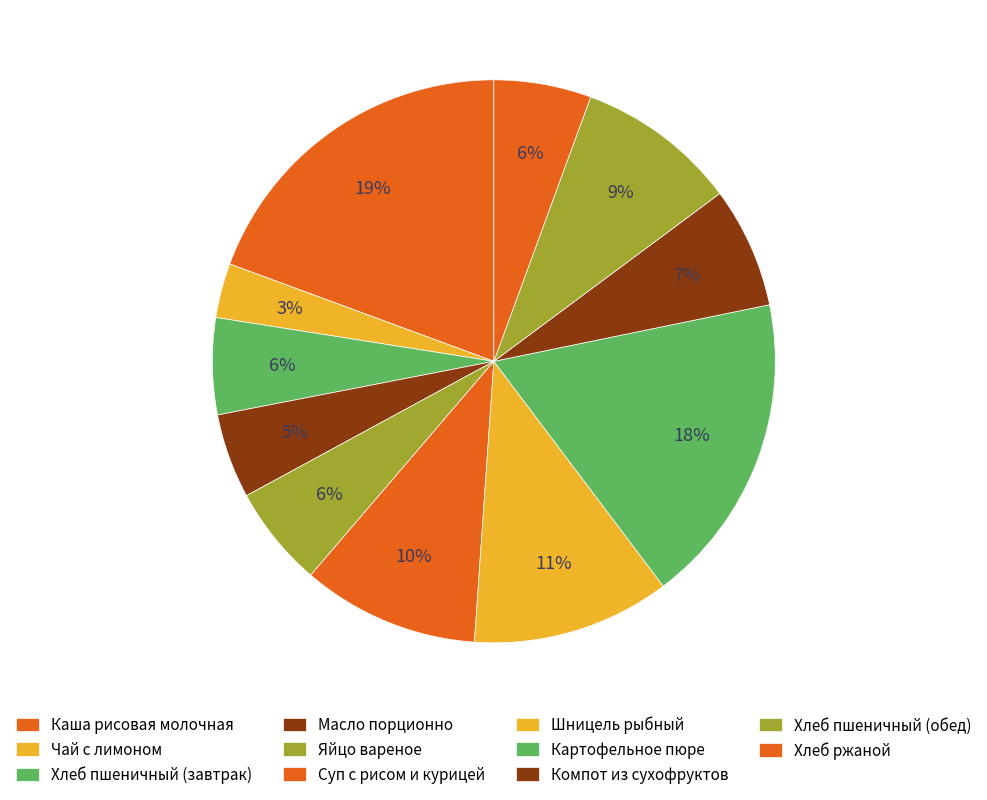

To the nearest percent, what percentage of the pie is Масло порционно?

5%